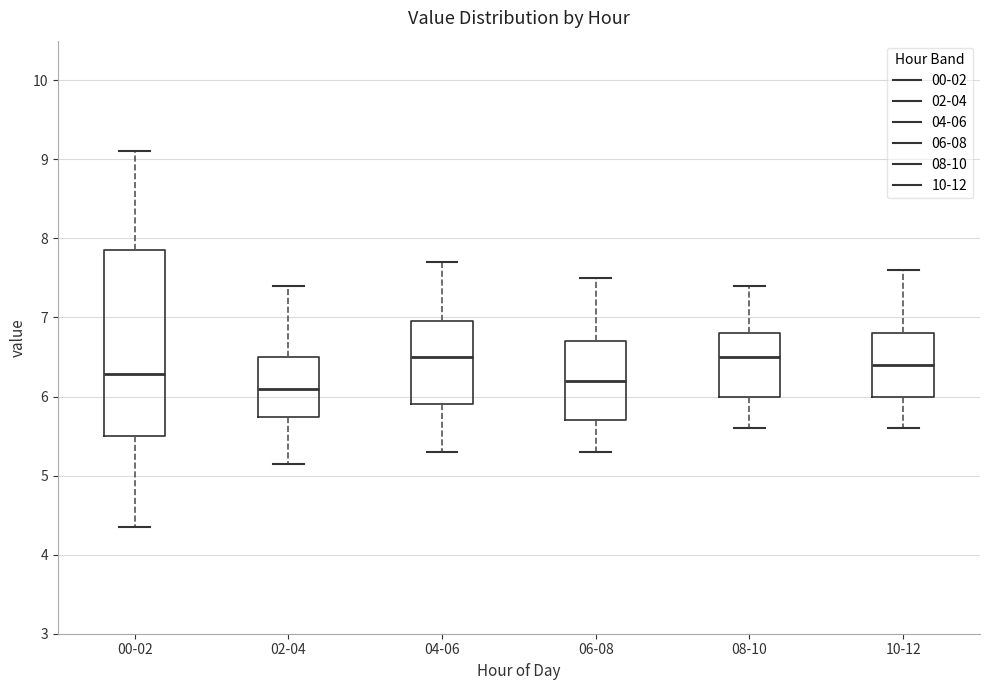

Where is the upper edge of the box for 06-08 on the y-axis? The values are not printed on the chart, so give them approximately, as read against the axis.

6.7